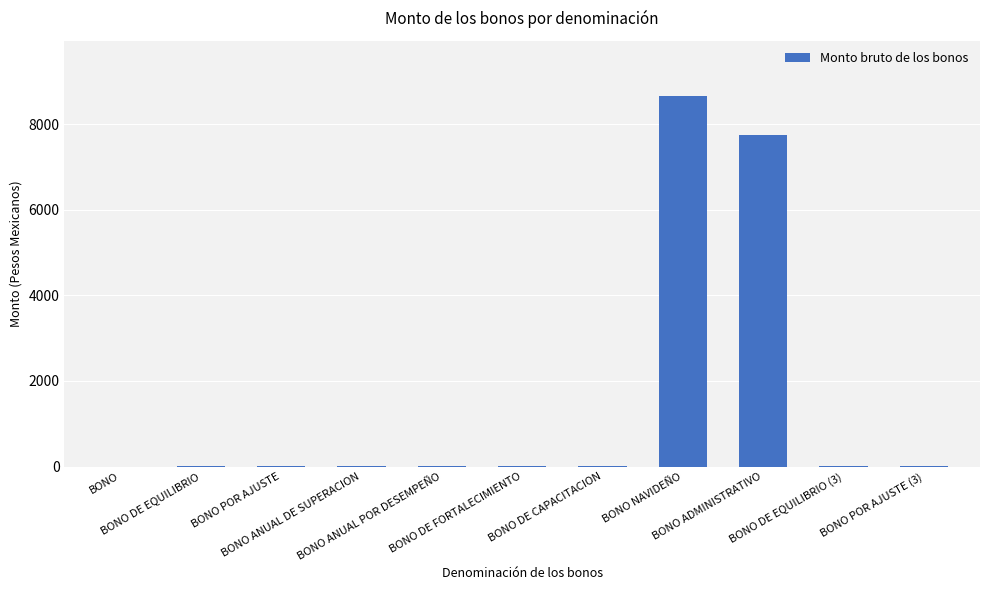

What is the change in value from BONO ANUAL DE SUPERACION to BONO ADMINISTRATIVO?

+7744